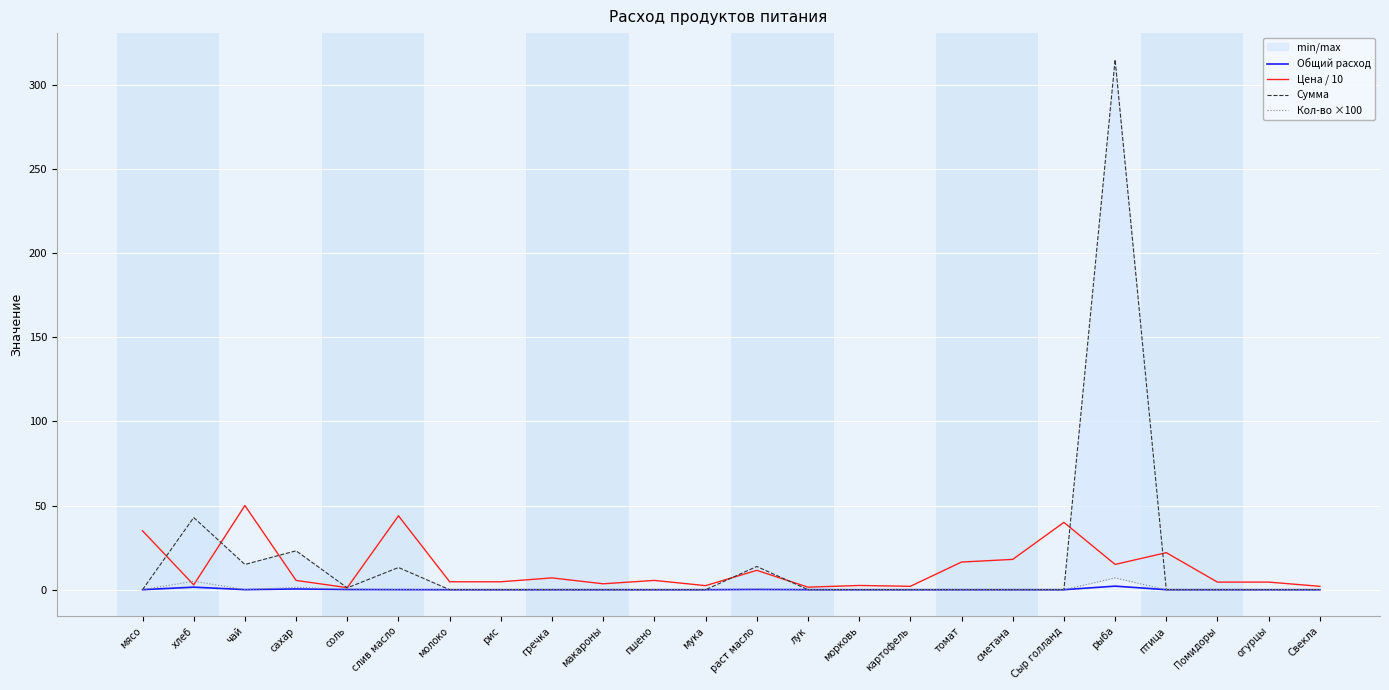

Which label corresponds to the largest value in the chart?

рыба